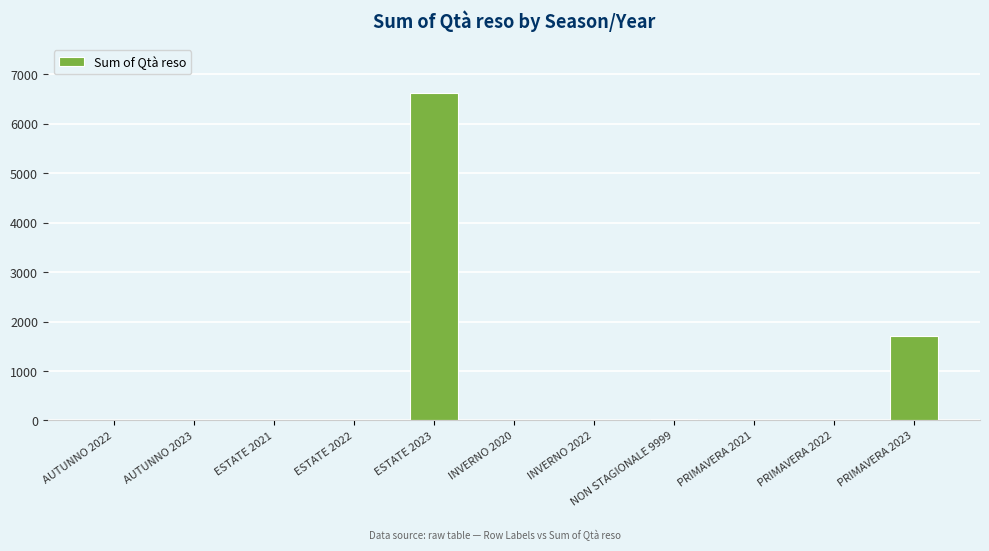

Are the bars horizontal?

No